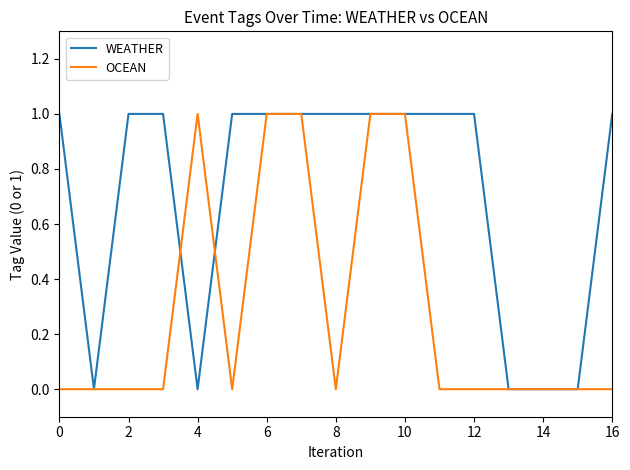

Rank the series by their average value, from lowest to highest.

OCEAN, WEATHER